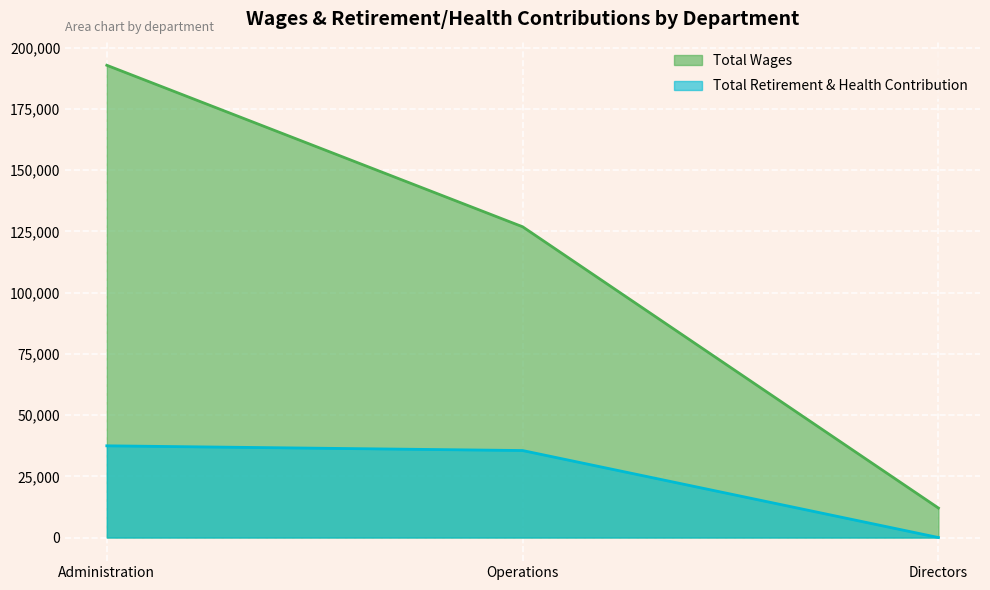

Which series changed the most between Administration and Directors?

Total Wages